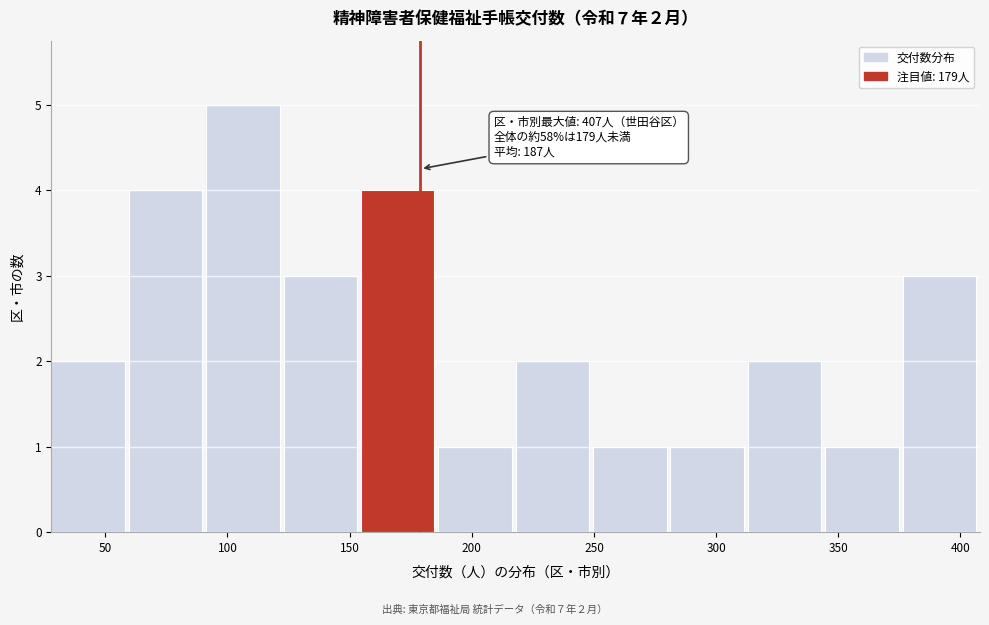

Which range on the x-axis has the tallest bar?

90 to 125